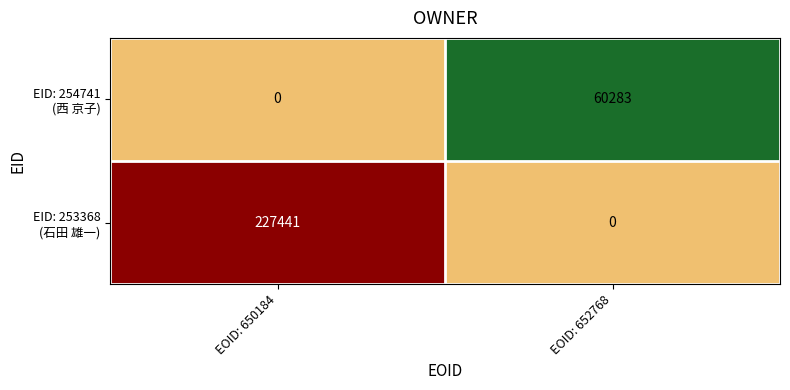

At which category is the sum across all series the highest?

EOID: 650184